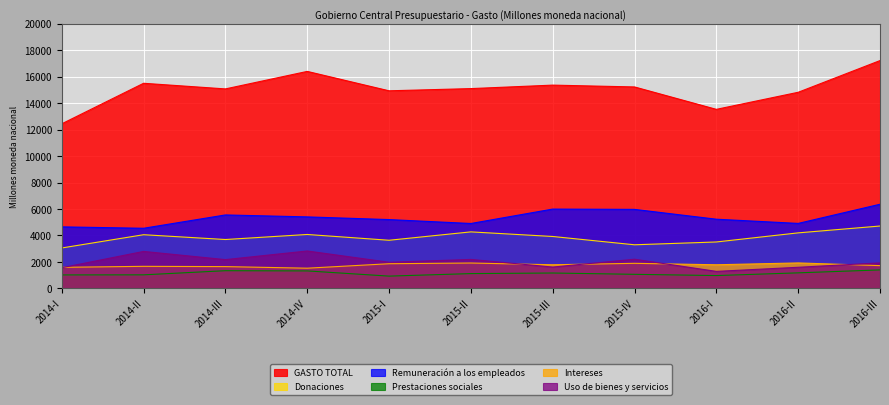

How many times do Intereses and Uso de bienes y servicios cross each other?

5